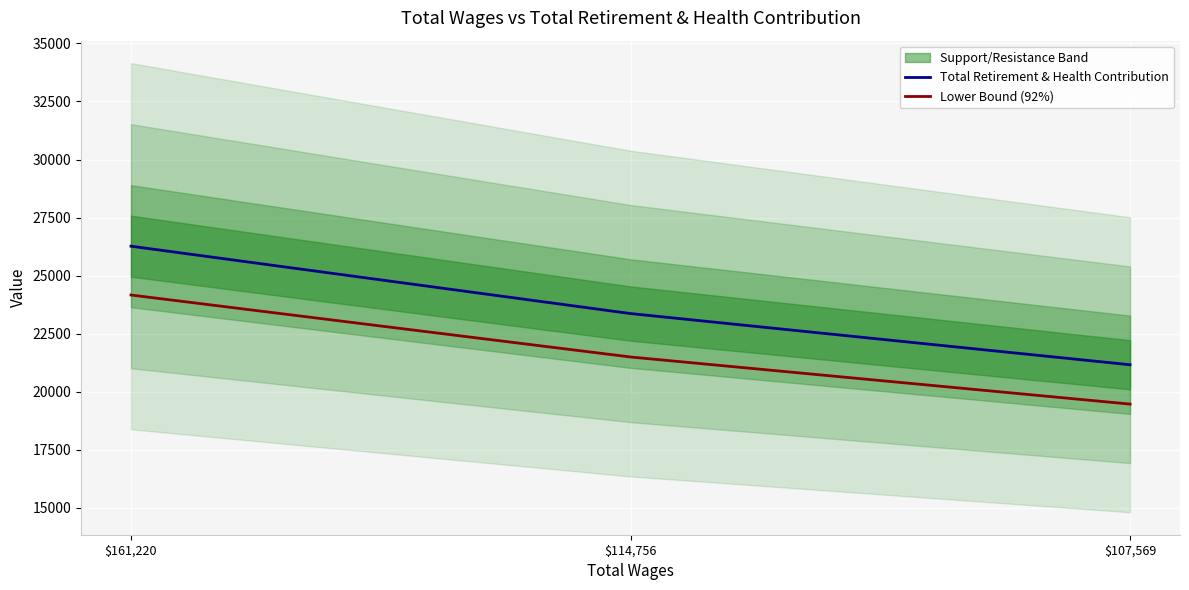

What are all the series names shown in the legend?

Total Retirement & Health Contribution, Lower Bound (92%)